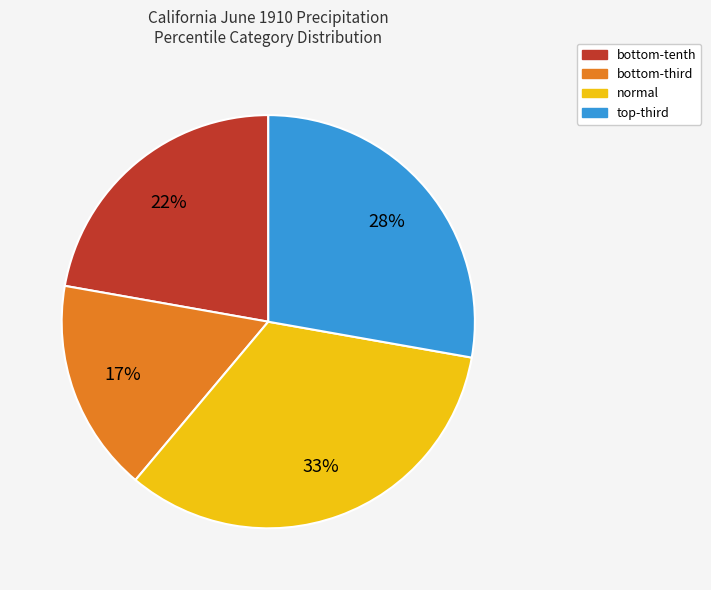

Rank the categories by value from lowest to highest.

bottom-third, bottom-tenth, top-third, normal